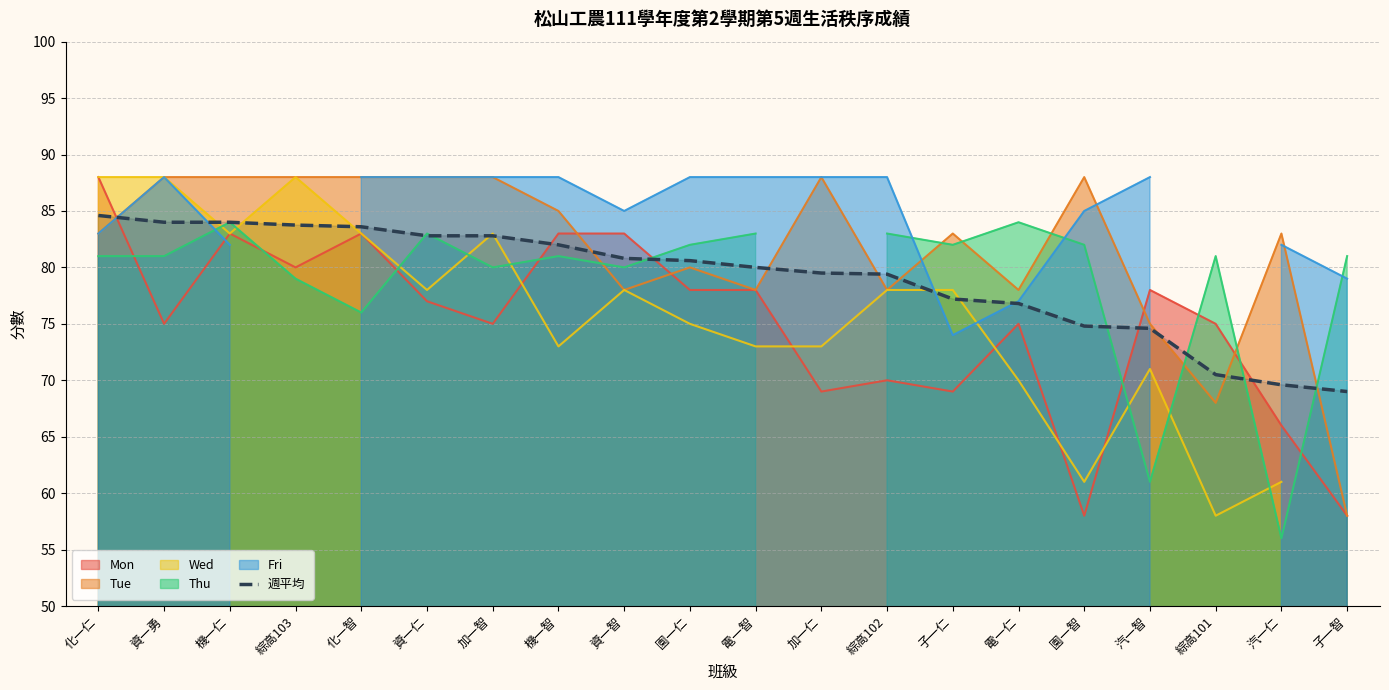

Approximately how many times larger is the value at 機一仁 compared to 子一仁?

1.1